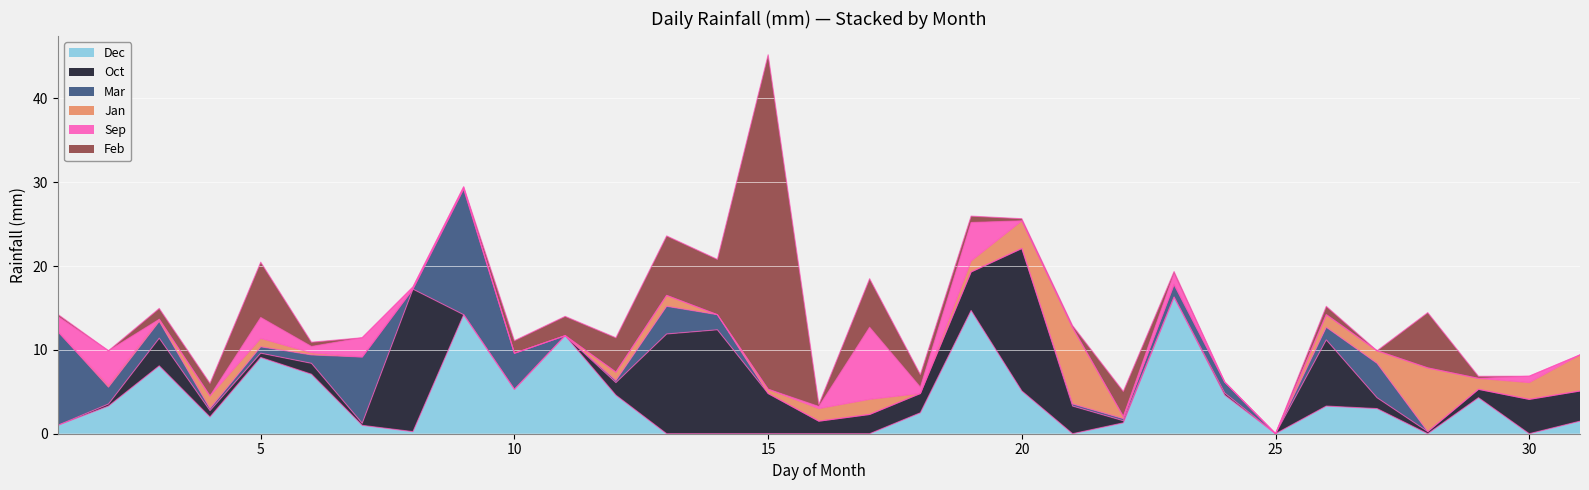

What is the highest value of the Dec series?

16.3